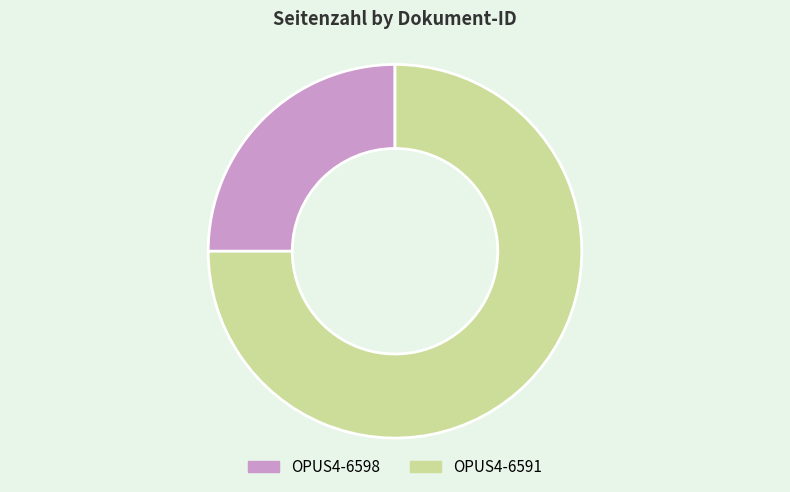

Is the sum of OPUS4-6591 and OPUS4-6598 greater than half?

Yes